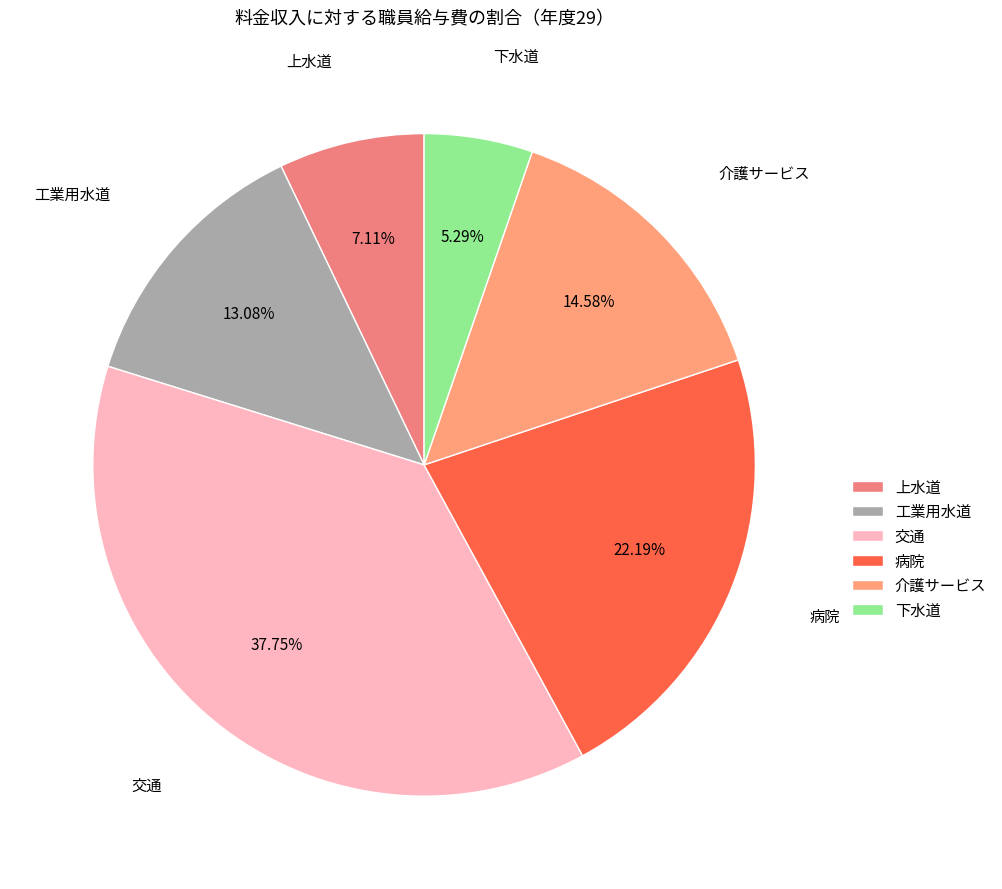

Approximately how many times larger is the value at 病院 compared to 上水道?

3.1